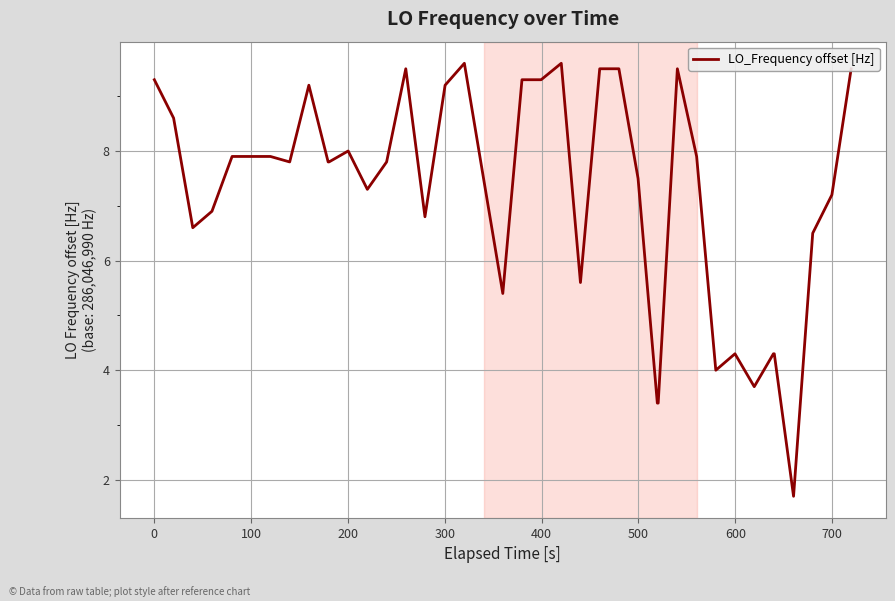

What is the smallest value displayed?

1.7